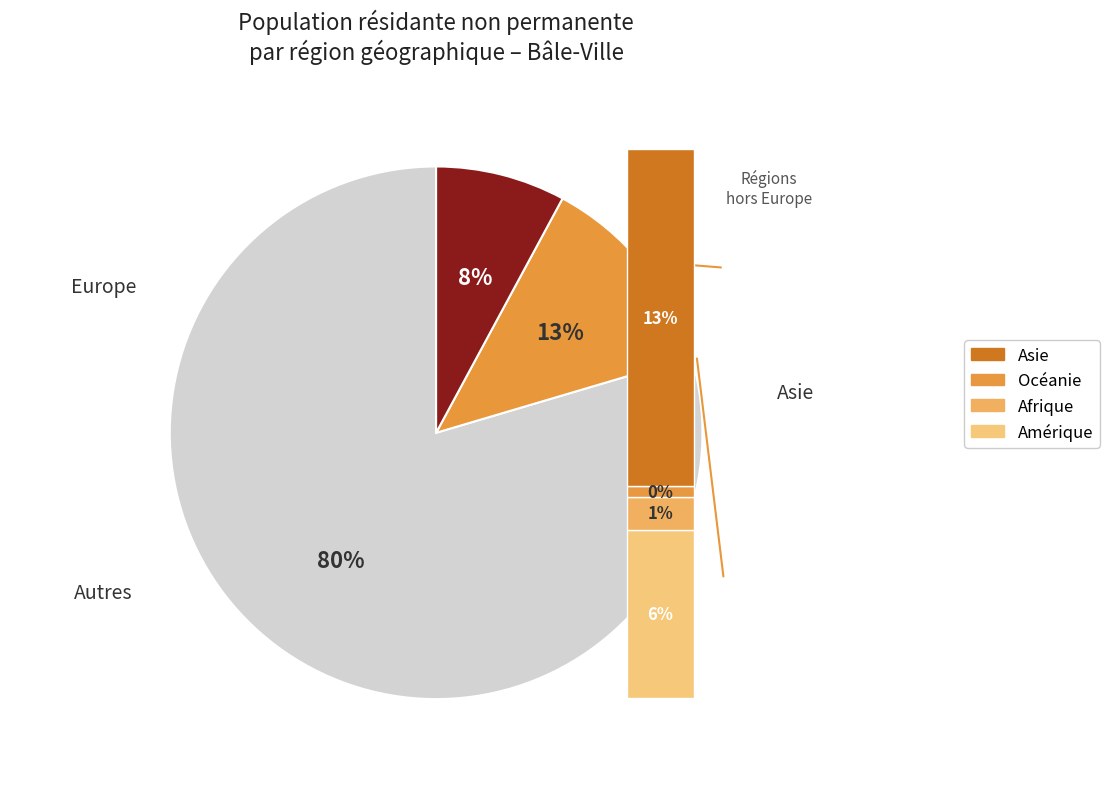

What is the ratio of the value at Europe to the value at Océanie?

209.8